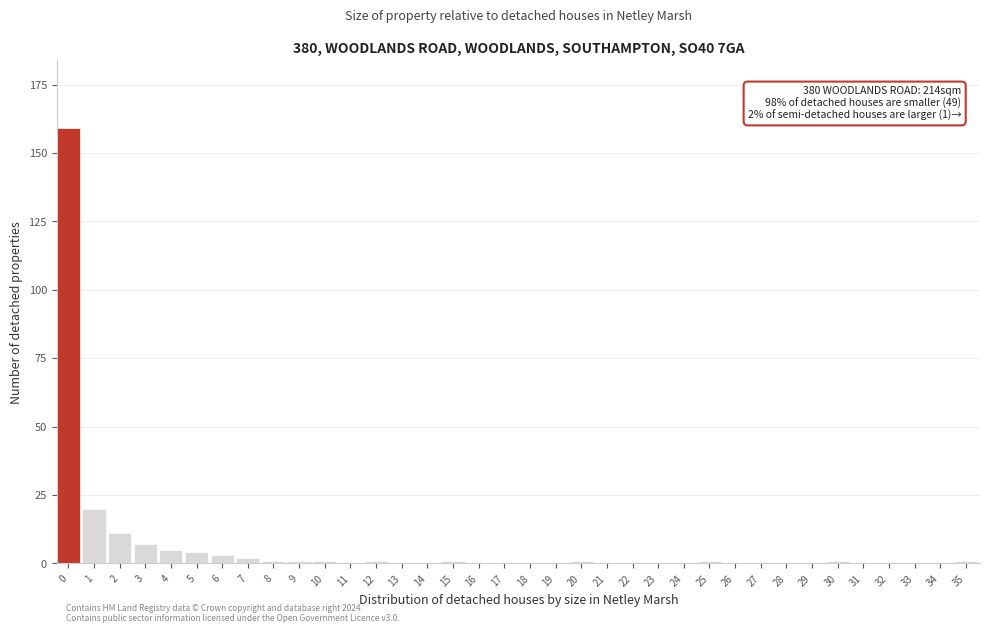

The value at 3 is 7. True or false?

True